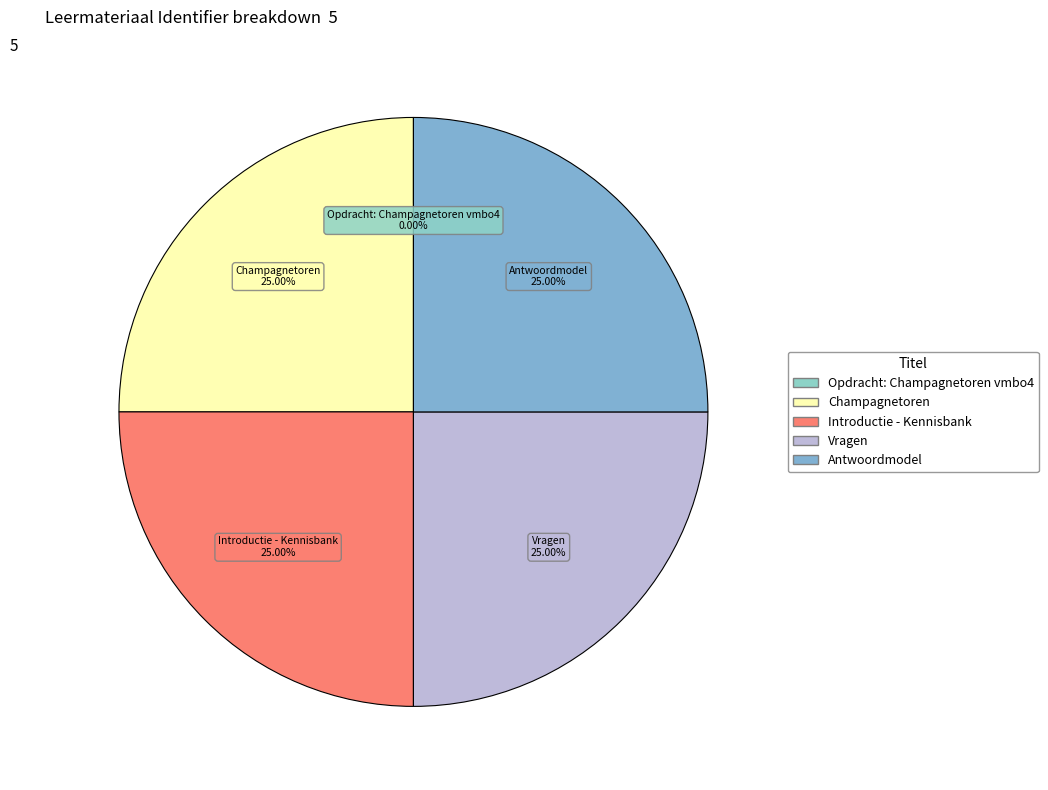

Is Vragen the majority of the pie?

No